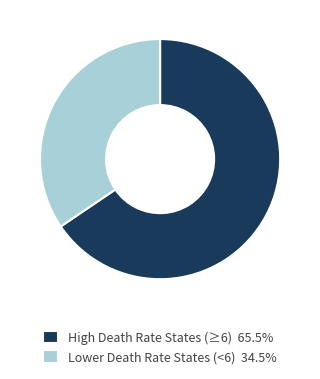

Does High Death Rate States (≥6) 65.5% represent more than half of the total?

Yes